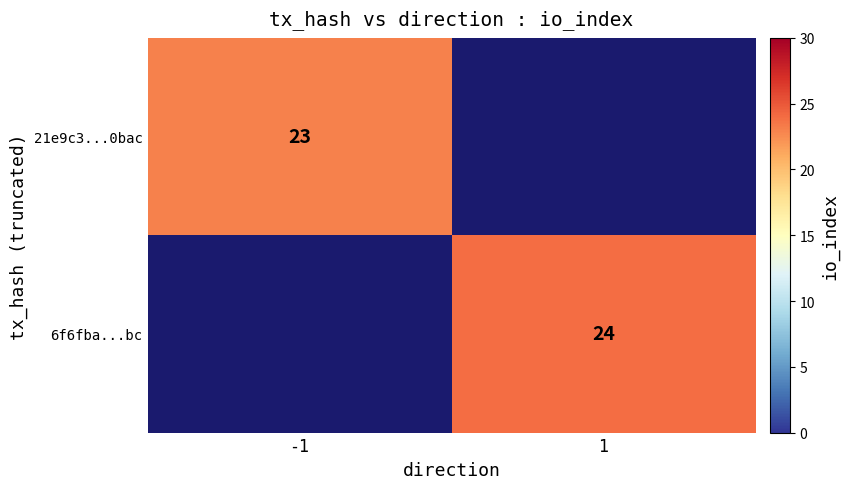

The 21e9c3...0bac series shows 23 at -1. True or false?

True